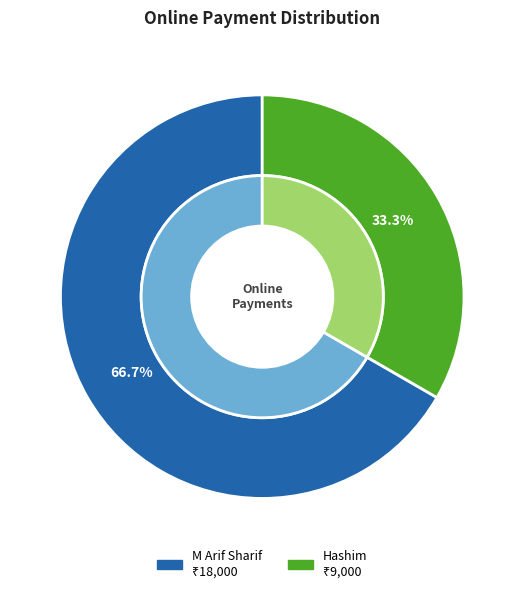

What is the total percentage of Hashim and M Arif Sharif?

100.0%